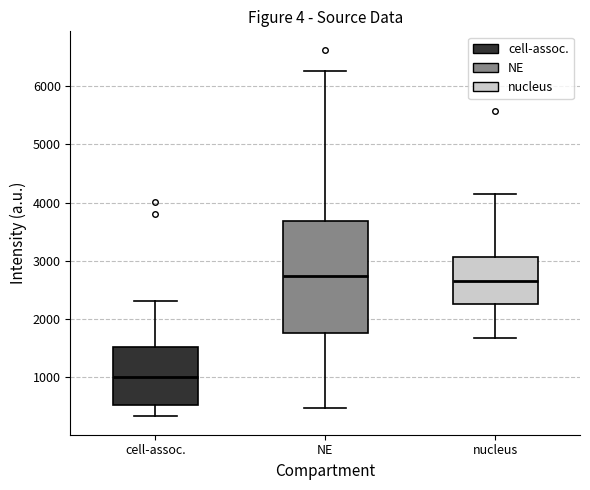

Where does the lower whisker of the box for cell-assoc. end on the y-axis? The values are not printed on the chart, so give them approximately, as read against the axis.

300